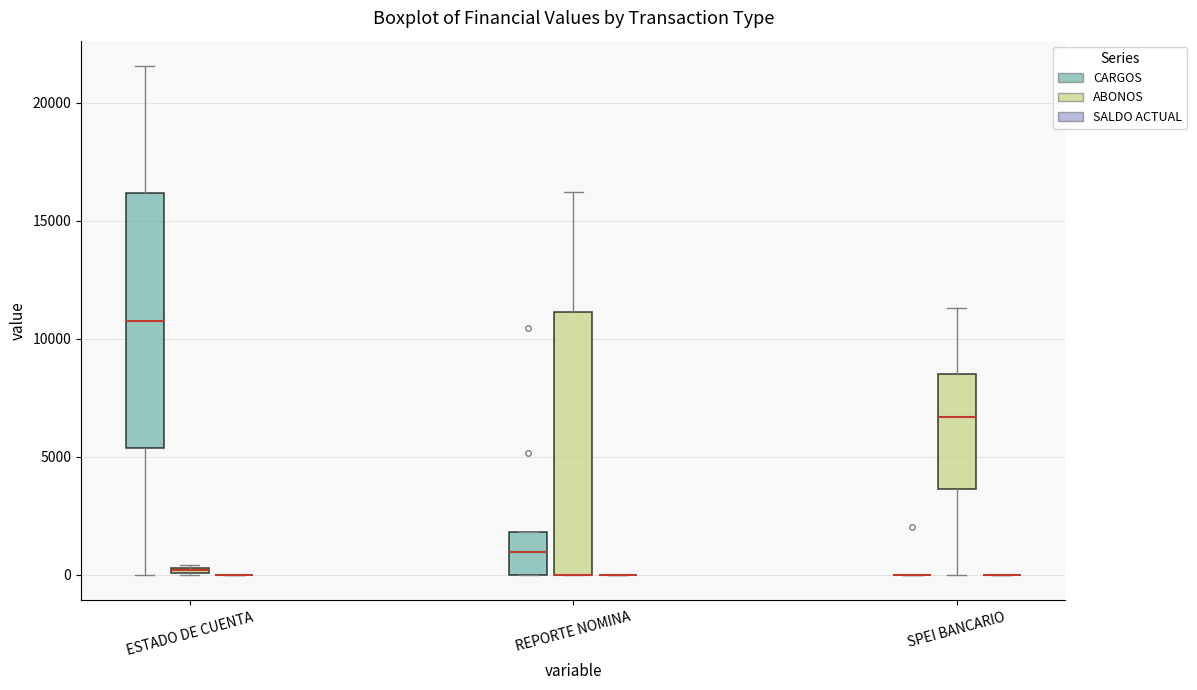

Where is the upper edge of the box for ESTADO DE CUENTA (ABONOS) on the y-axis? The values are not printed on the chart, so give them approximately, as read against the axis.

500